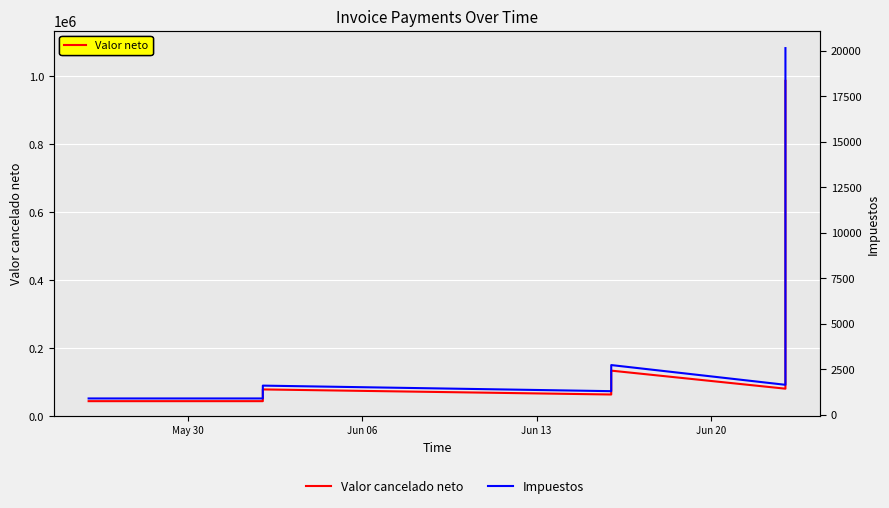

What is the smallest value displayed?

890